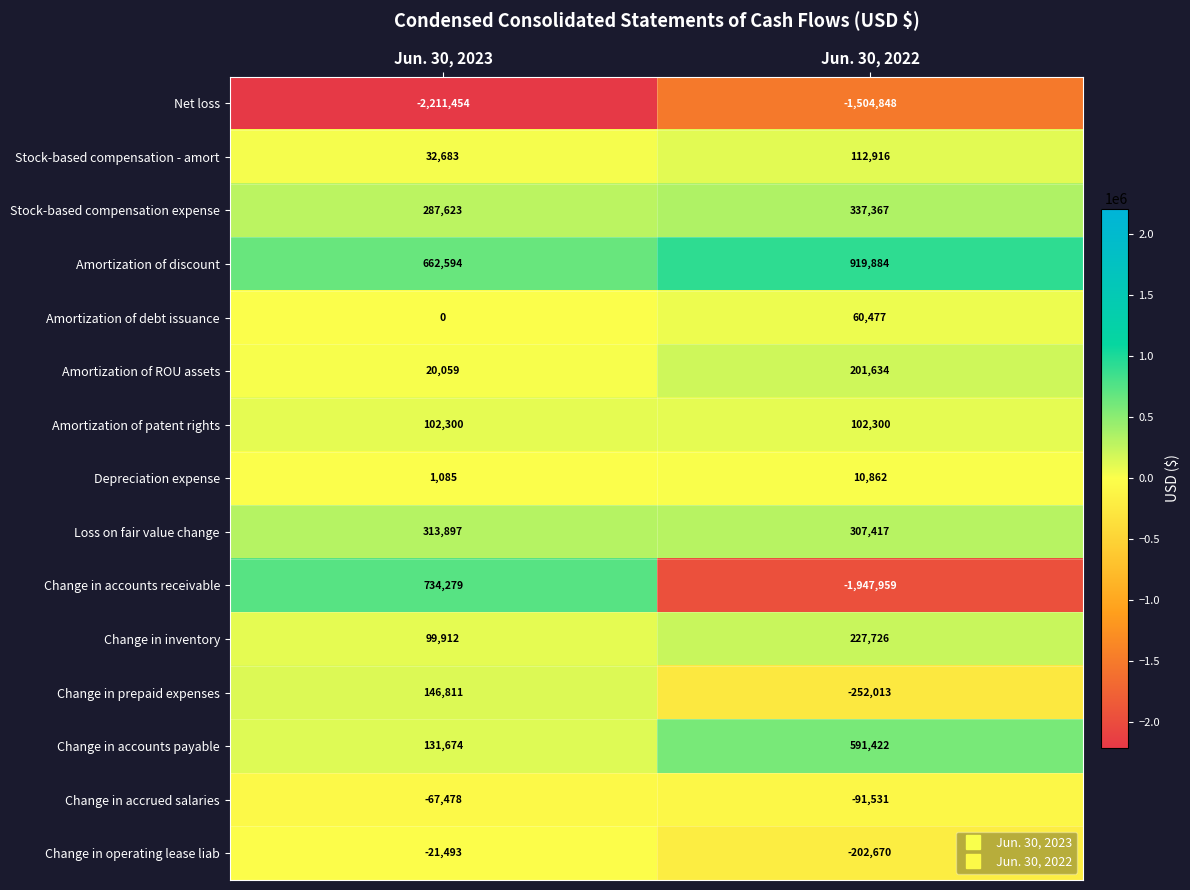

The value of Change in inventory at Jun. 30, 2022 is 94132. True or false?

False